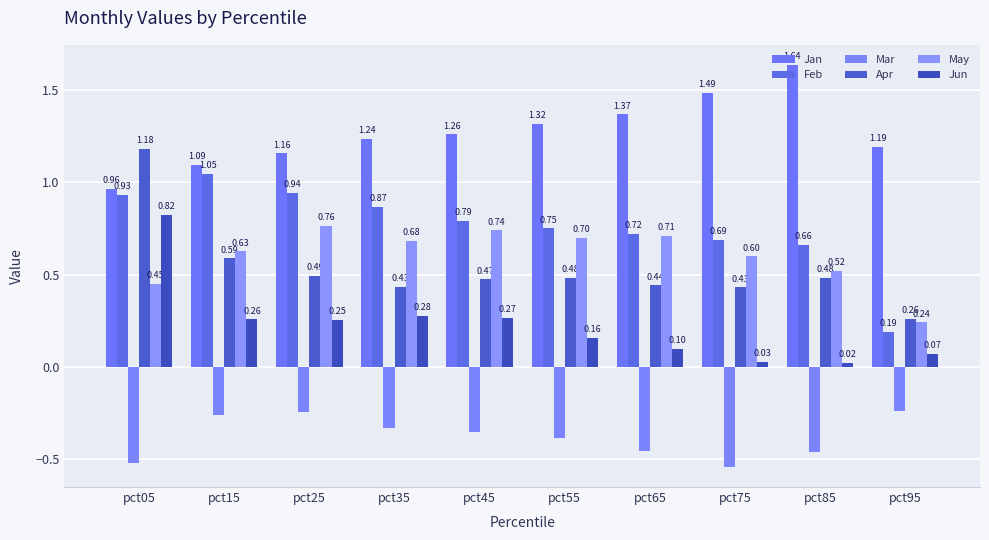

What is the sum of all Jan values?

12.7